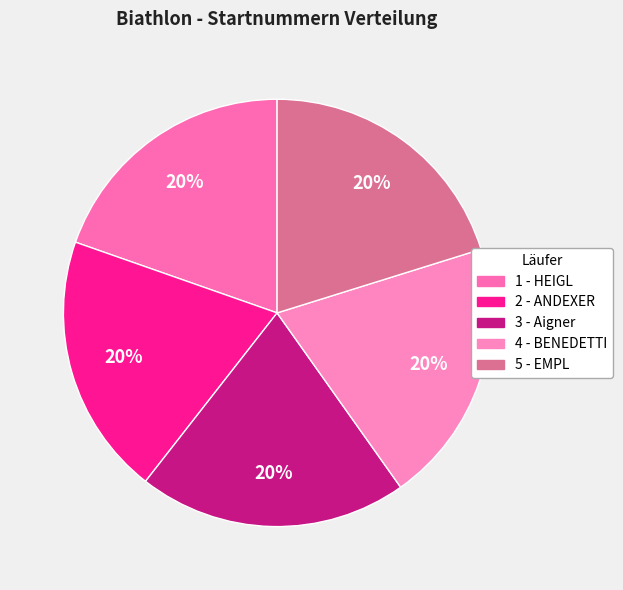

The 5 - EMPL slice represents 34% of the pie. True or false?

False